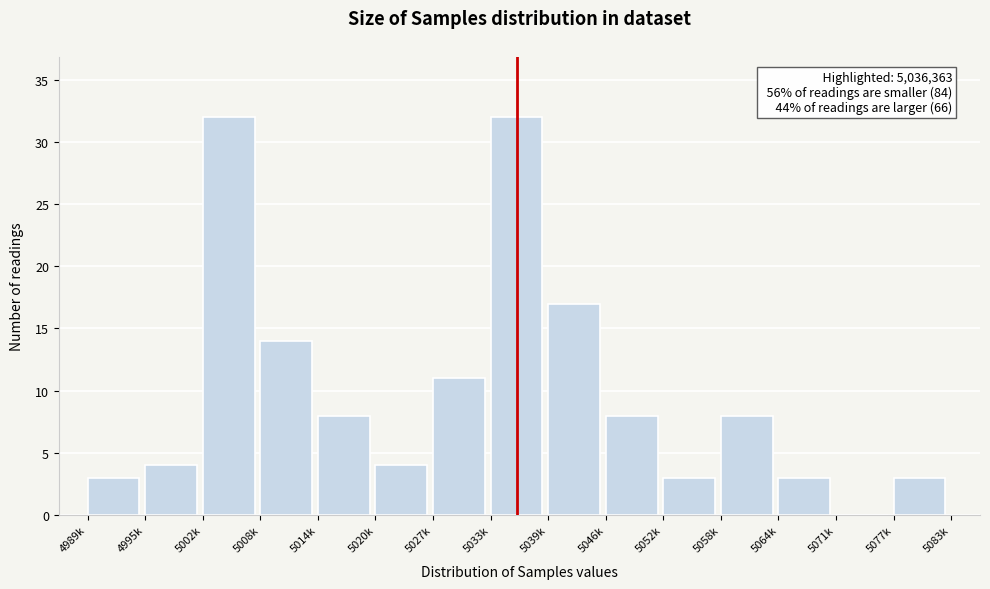

Reading left to right, what are all the values shown in this chart?

4989k=3	4995k=4	5002k=32	5008k=14	5014k=8	5020k=4	5027k=11	5033k=32	5039k=17	5046k=8	5052k=3	5058k=8	5064k=3	5071k=0	5077k=3